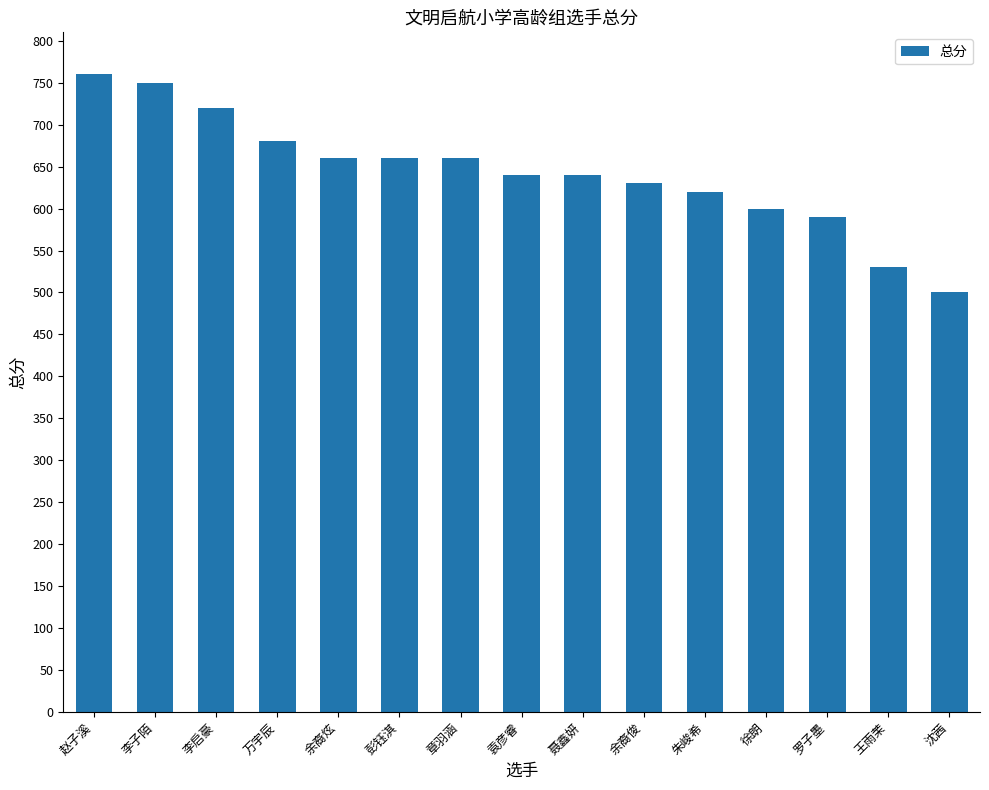

What is the label of the 13th bar from the right?

李启豪